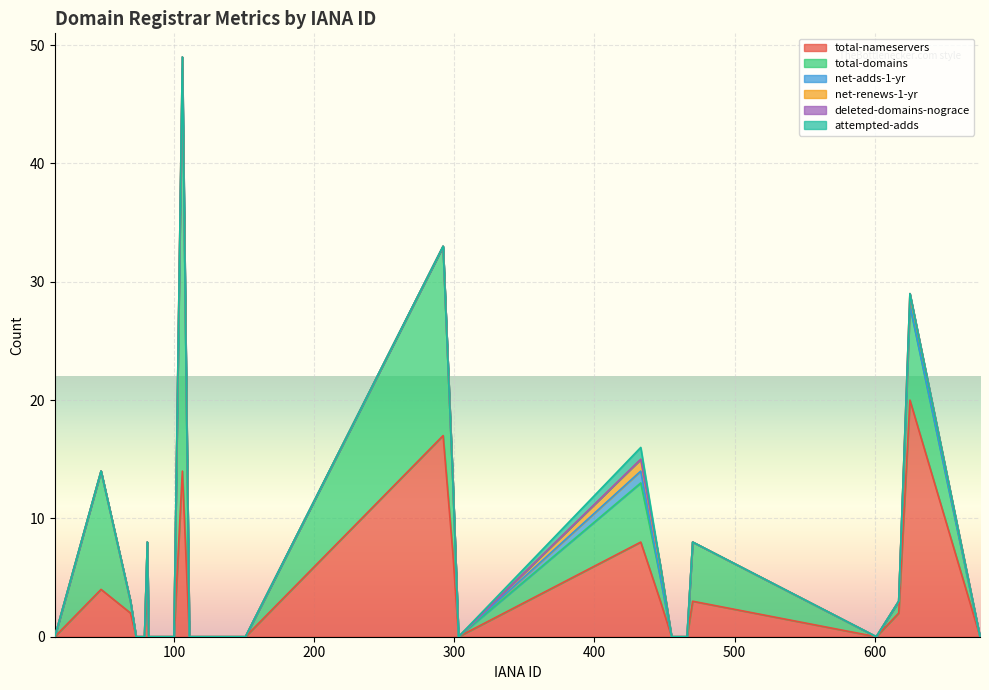

The total-domains series shows 2 at 447. True or false?

True